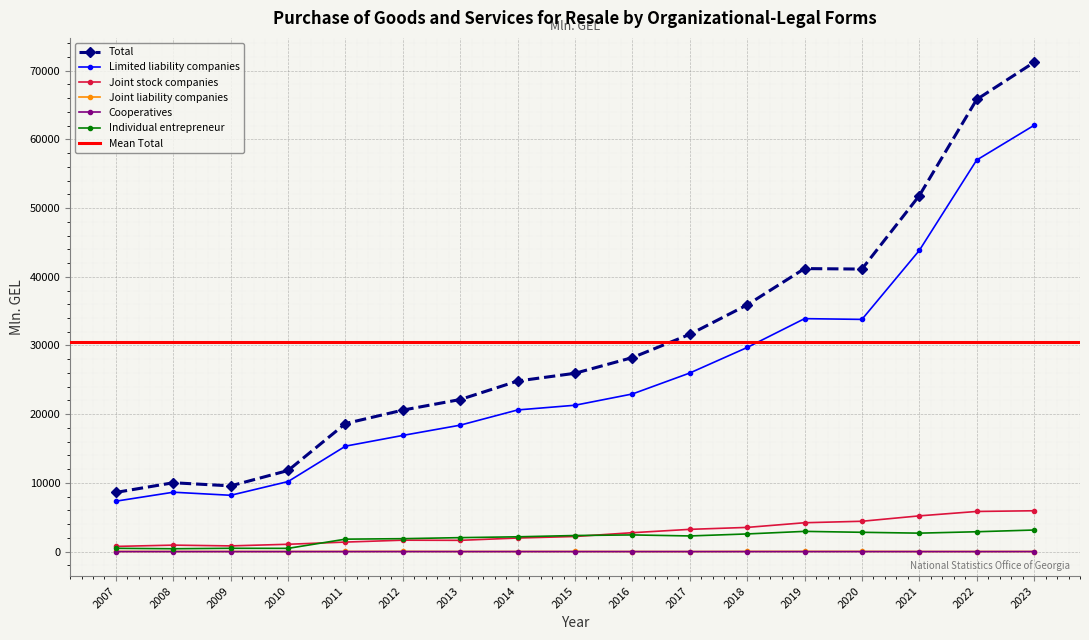

Rank the series by their maximum value, from lowest to highest.

Cooperatives, Joint liability companies, Individual entrepreneur, Joint stock companies, Limited liability companies, Total